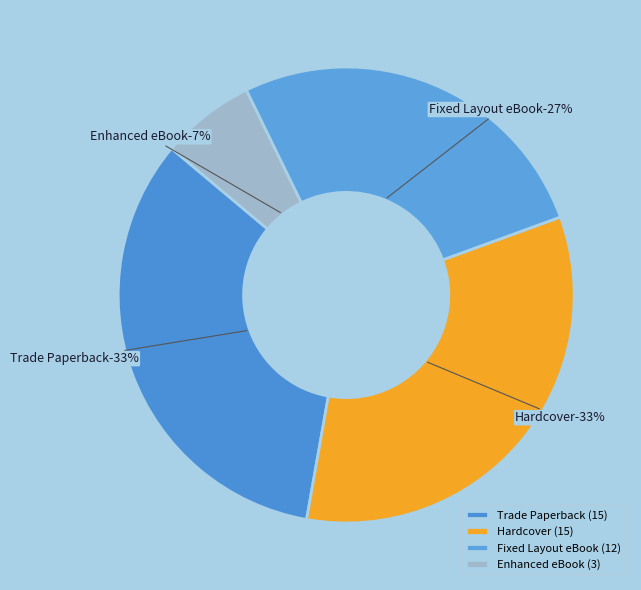

True or false: Enhanced eBook accounts for 7% of the total.

True